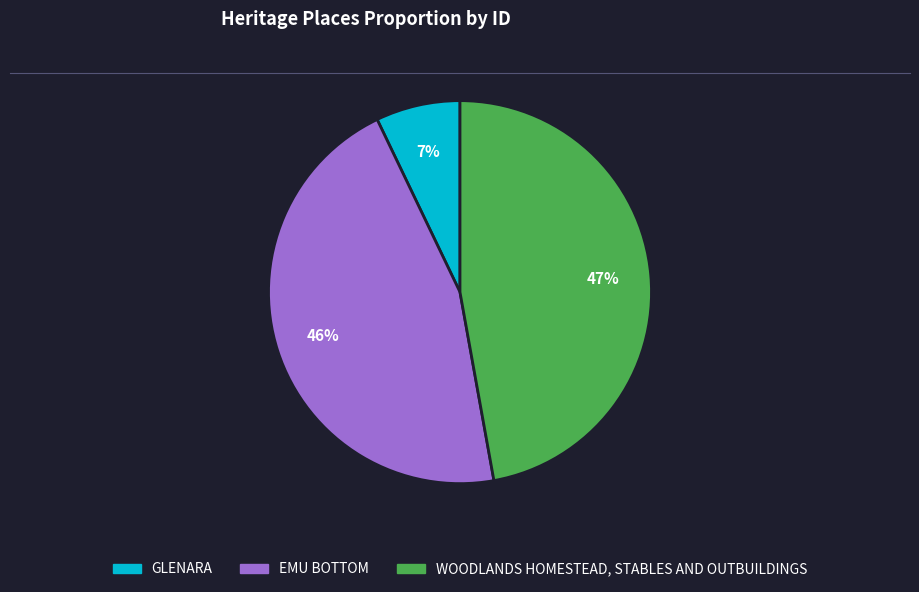

What percentage is the WOODLANDS HOMESTEAD, STABLES AND OUTBUILDINGS slice, to the nearest percent?

47%